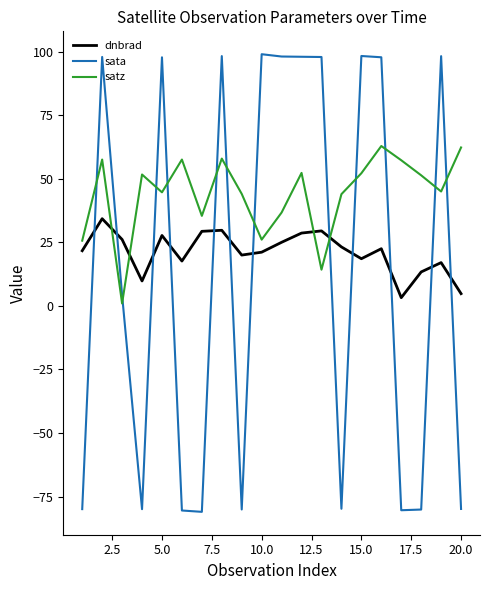

Which series has the largest total across all categories?

satz